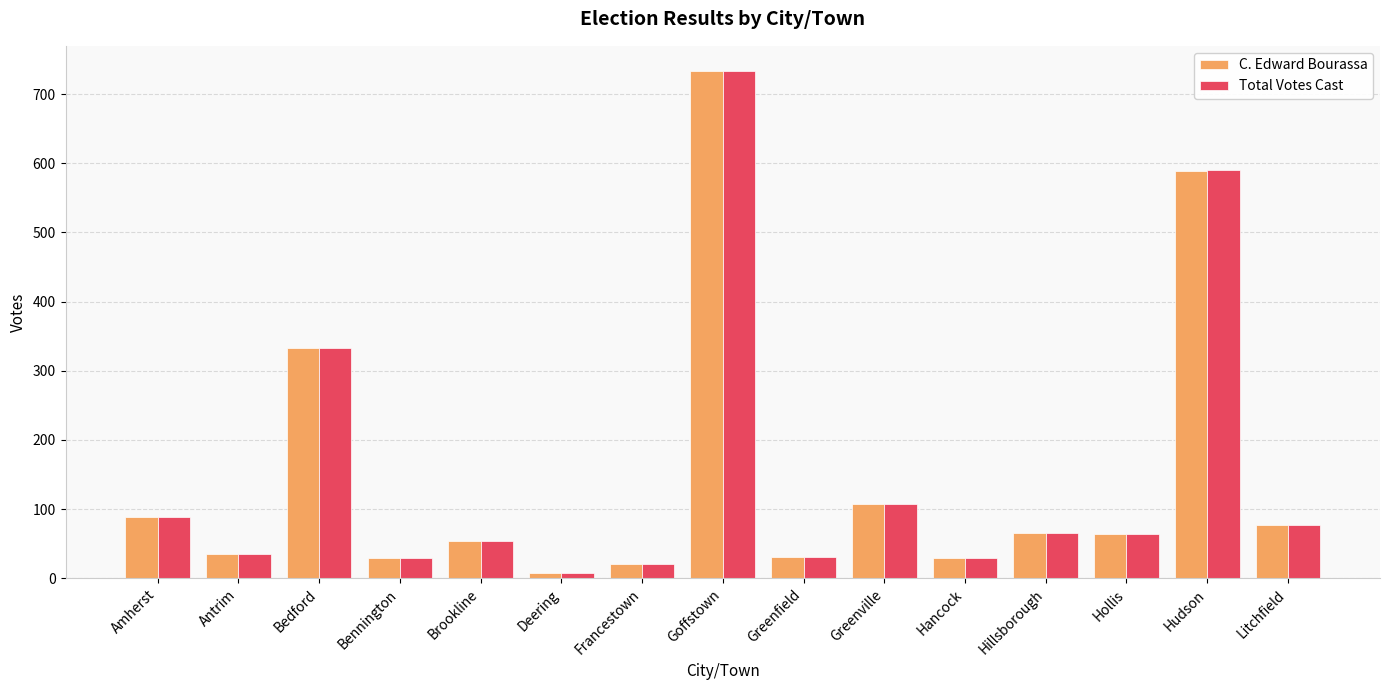

What is the average value of the Total Votes Cast series?

151